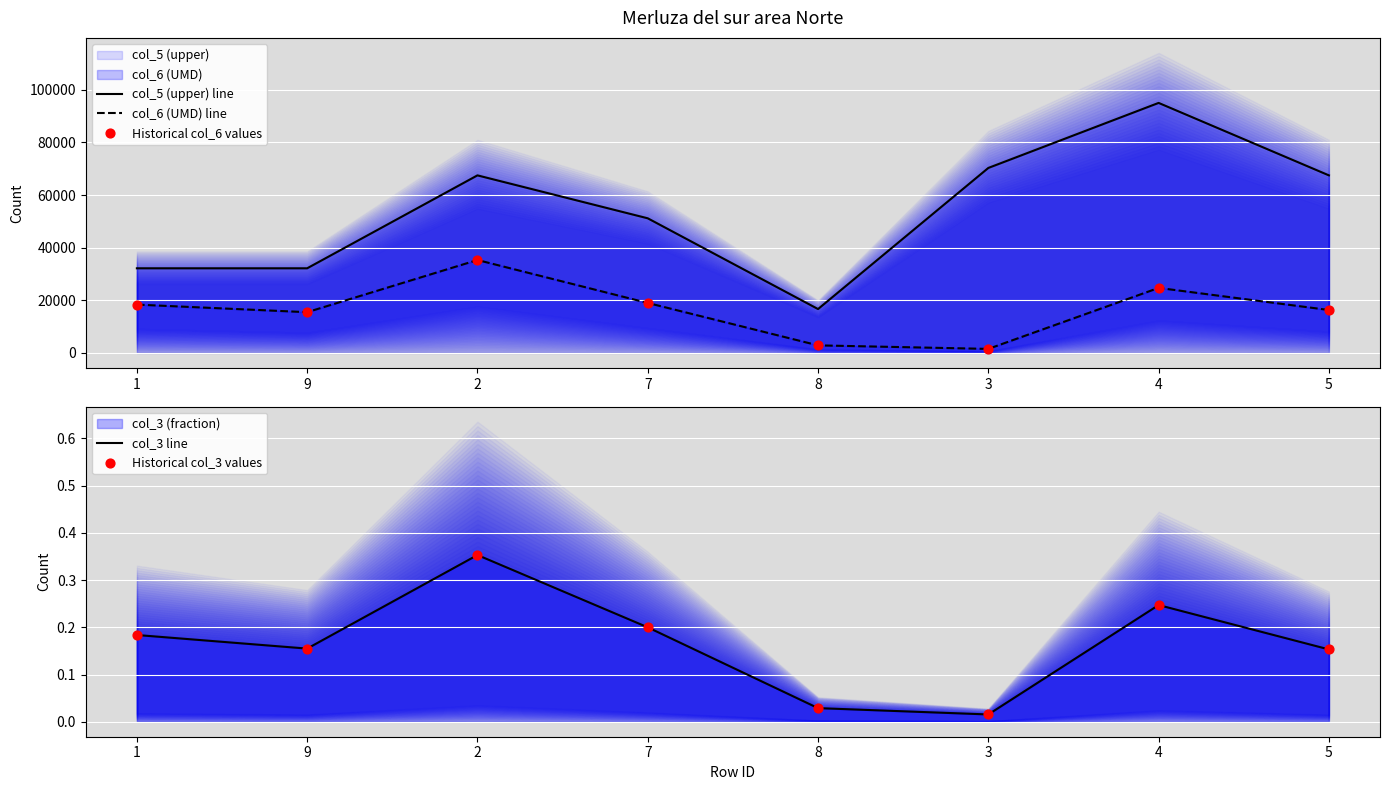

Which series reaches the minimum Y coordinate?

col_3 line